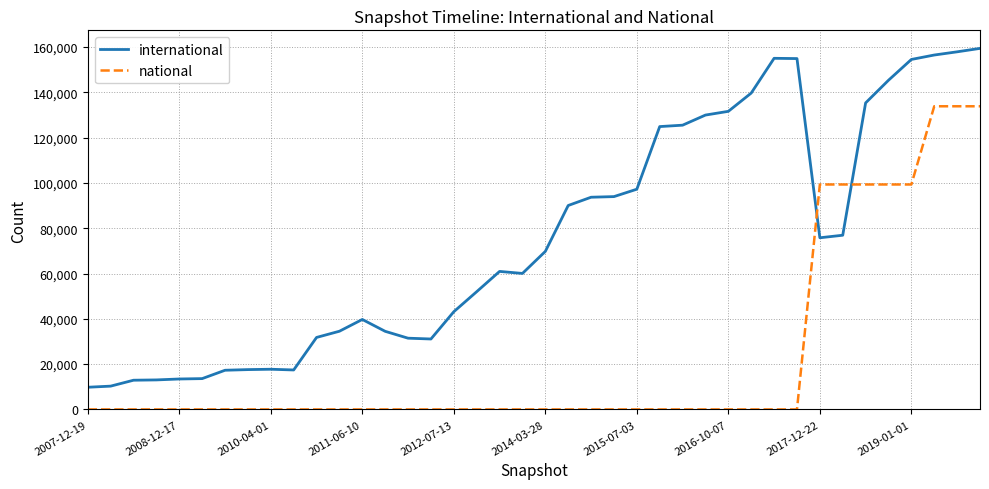

Which series has the largest total across all categories?

international